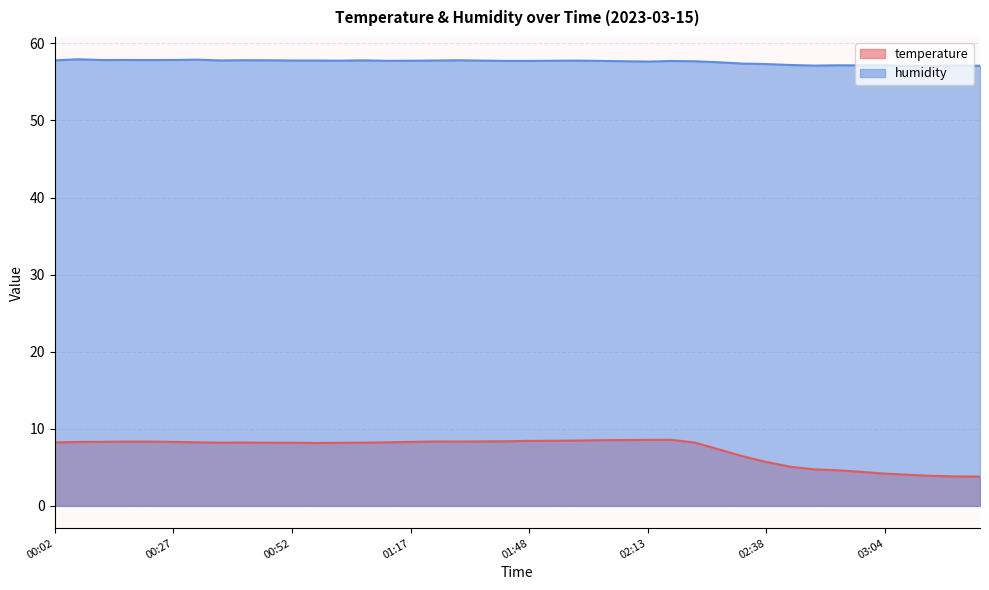

True or false: temperature has more than 2 points higher than both neighbors.

True